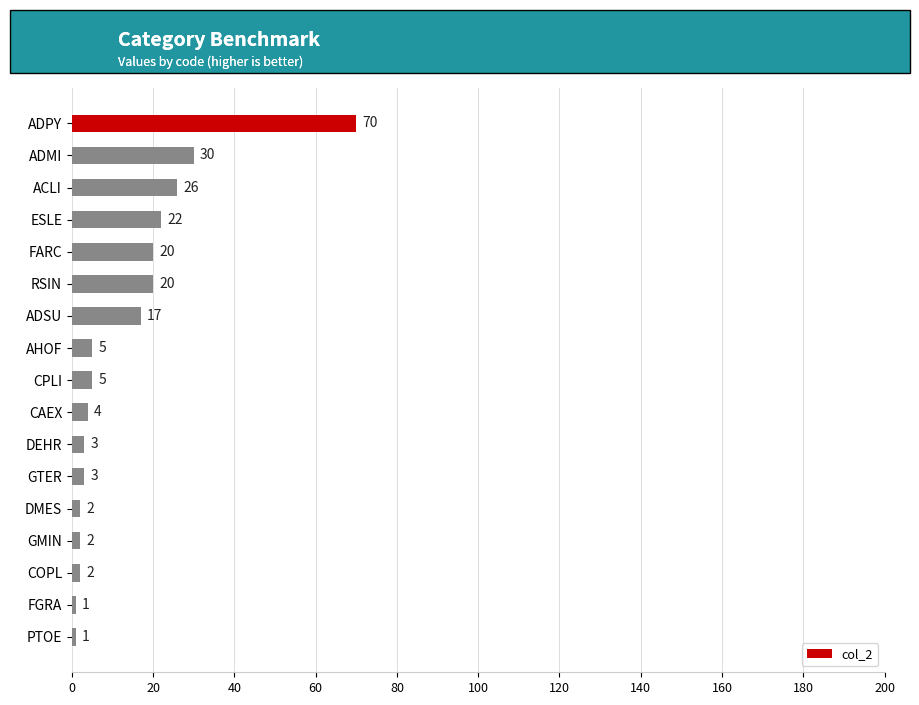

The chart shows a value of 2 at DMES. True or false?

True